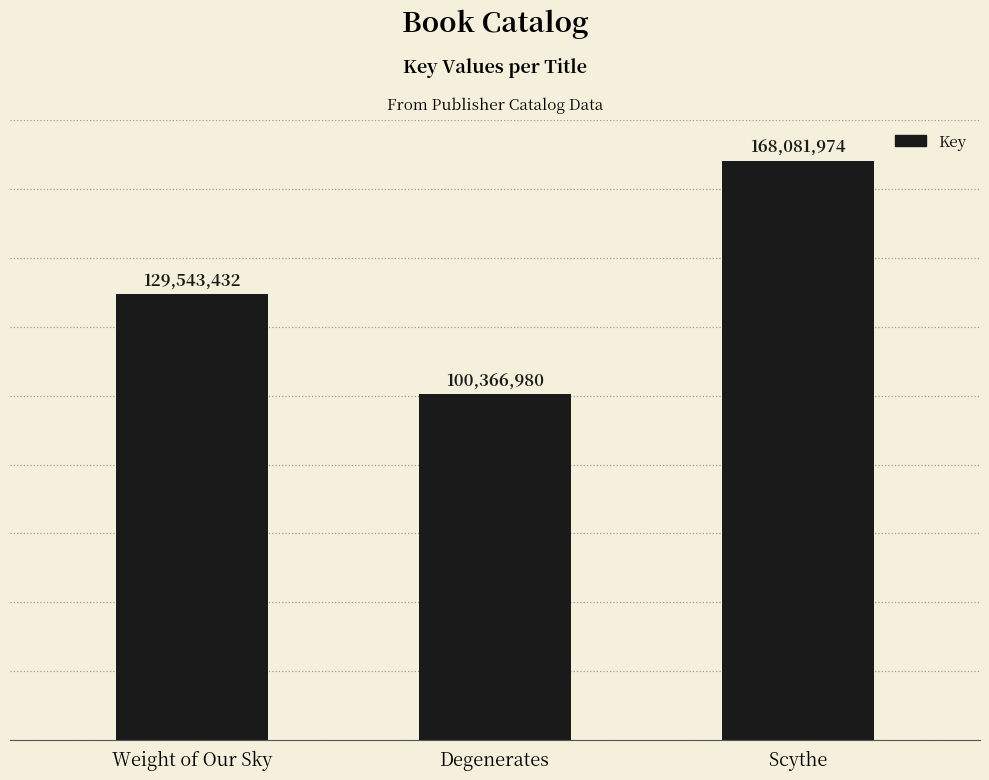

What is the minimum value shown in the chart?

100366980